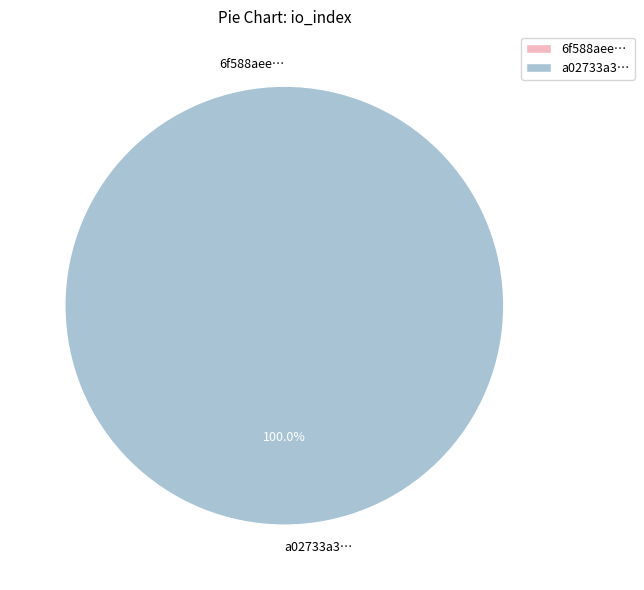

How many segments does this pie chart have?

2